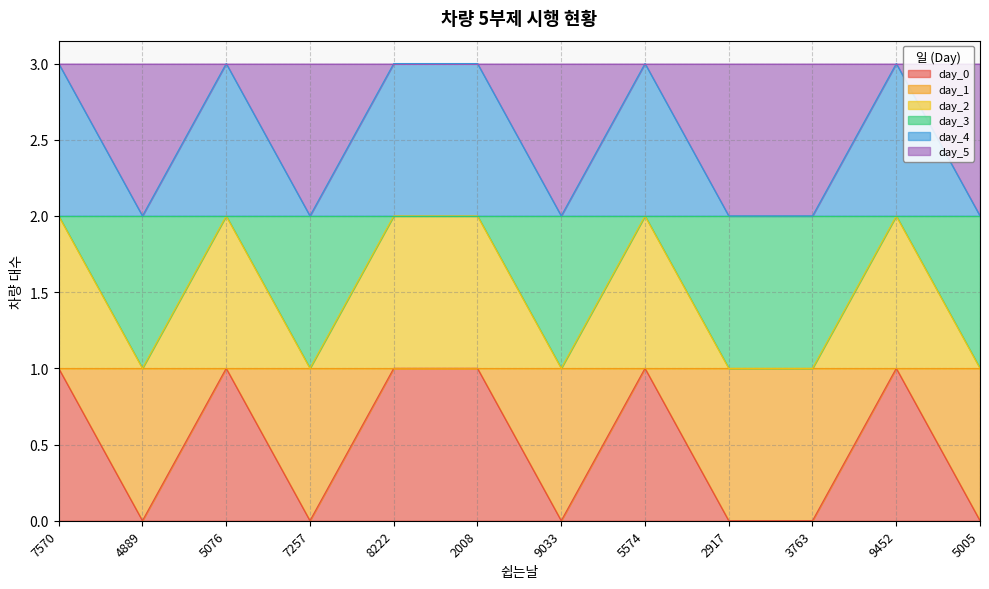

Rank the series by their average value, from lowest to highest.

day_0, day_2, day_4